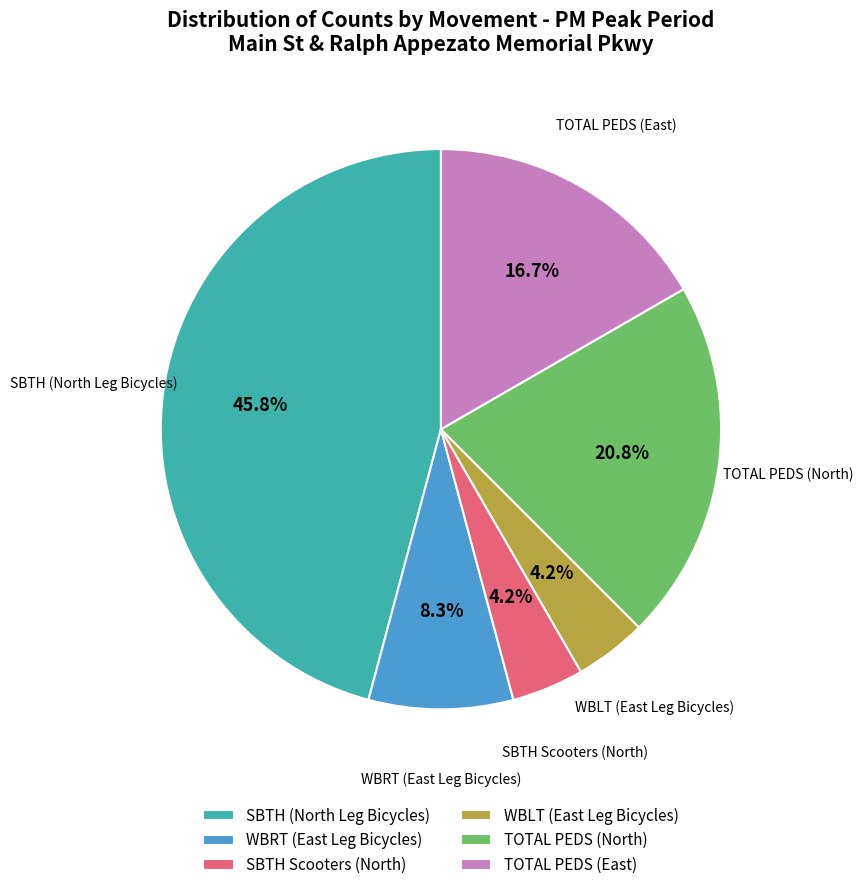

The TOTAL PEDS (East) slice represents 17% of the pie. True or false?

True